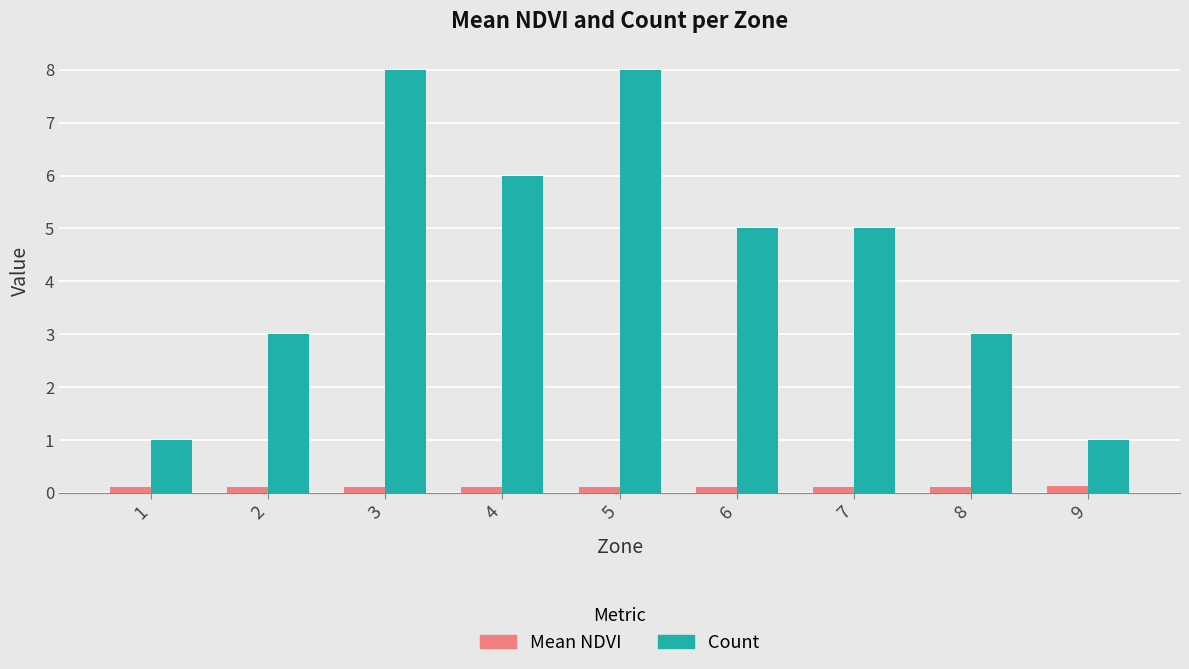

What is the spread (max minus min) of values at 1?

0.9